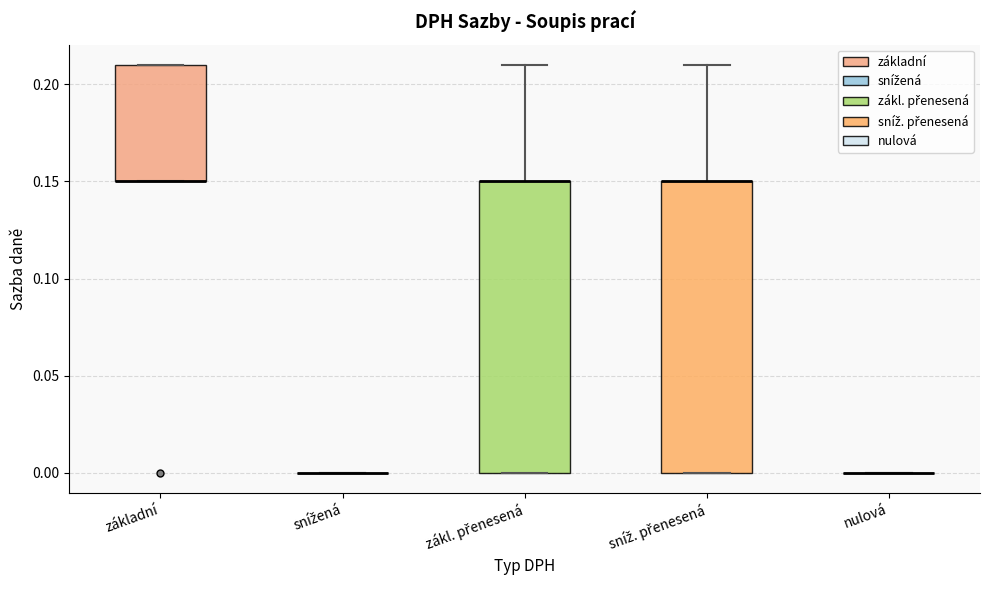

Reading left to right, transcribe this box plot: for each box, give where its median line is, the range the box spans, and where its two whiskers end, as read against the y-axis. The values are not printed on the chart, so give them approximately, as read against the axis.

základní: median 0.15 (drawn on the box's lower edge), box 0.15 to 0.21, whiskers 0.15 to 0.21
snížená: box collapsed to a line at 0.00, whiskers 0.00 to 0.00
zákl. přenesená: median 0.15 (drawn on the box's upper edge), box 0.00 to 0.15, whiskers 0.00 to 0.21
sníž. přenesená: median 0.15 (drawn on the box's upper edge), box 0.00 to 0.15, whiskers 0.00 to 0.21
nulová: box collapsed to a line at 0.00, whiskers 0.00 to 0.00